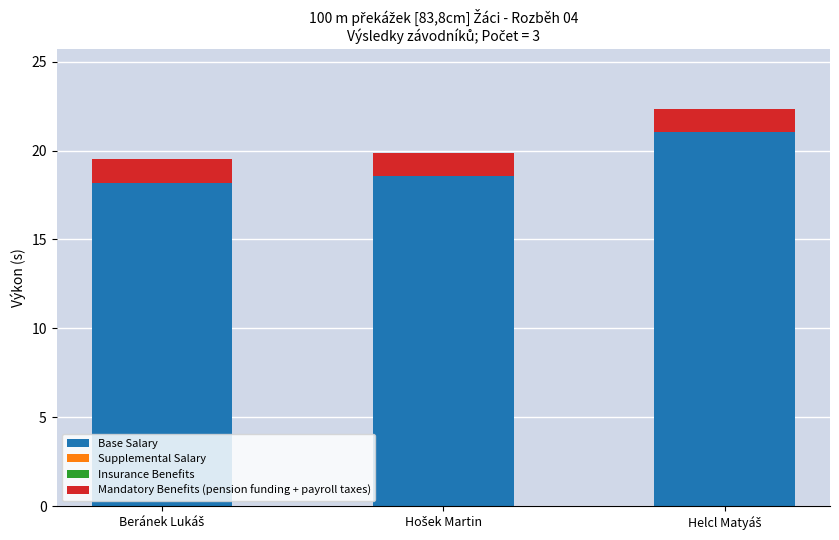

What is the highest value of the Base Salary series?

21.0